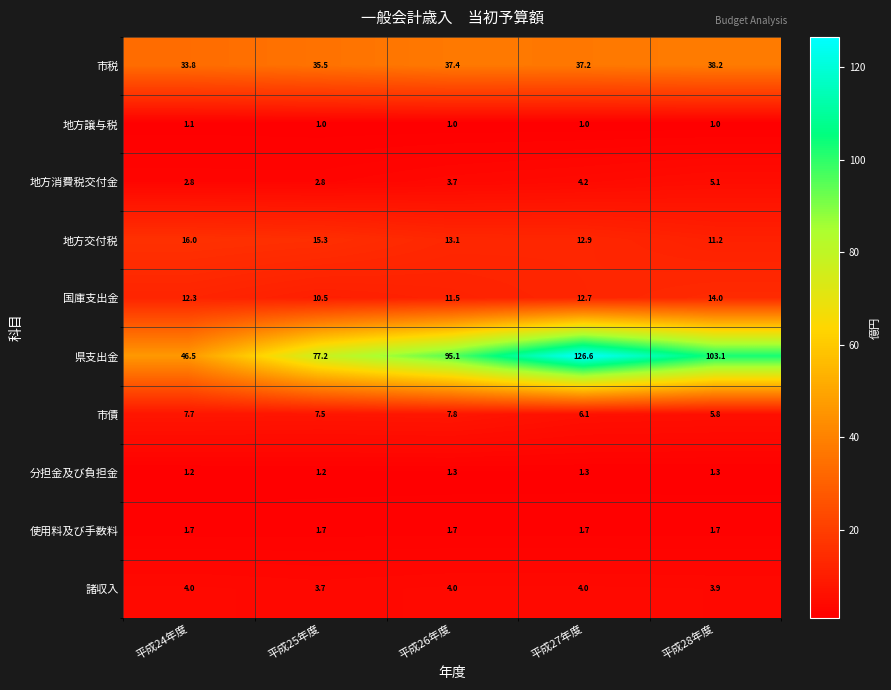

True or false: 地方譲与税 has a value of 1.0 at 平成27年度.

True